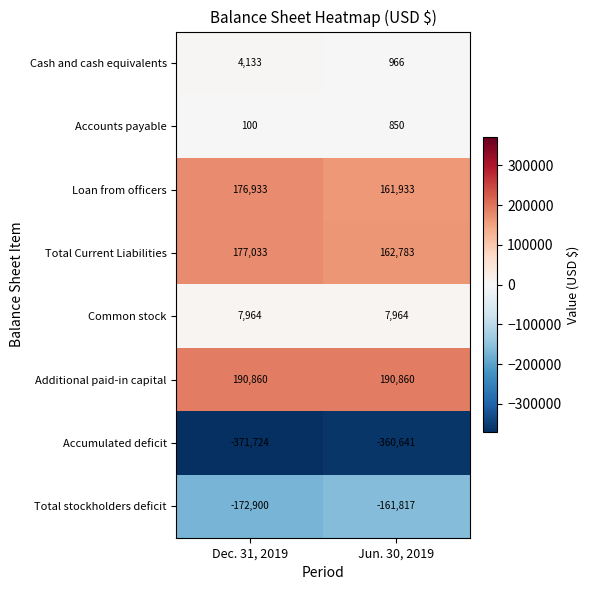

Which series has the largest total across all categories?

Additional paid-in capital